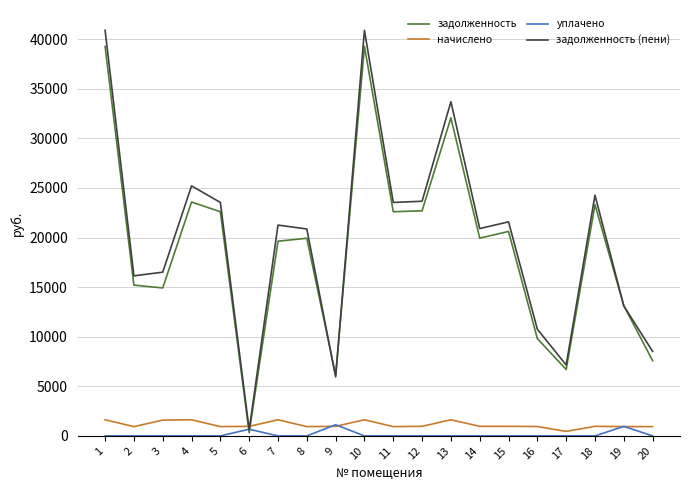

What is the minimum value for начислено?

454.4